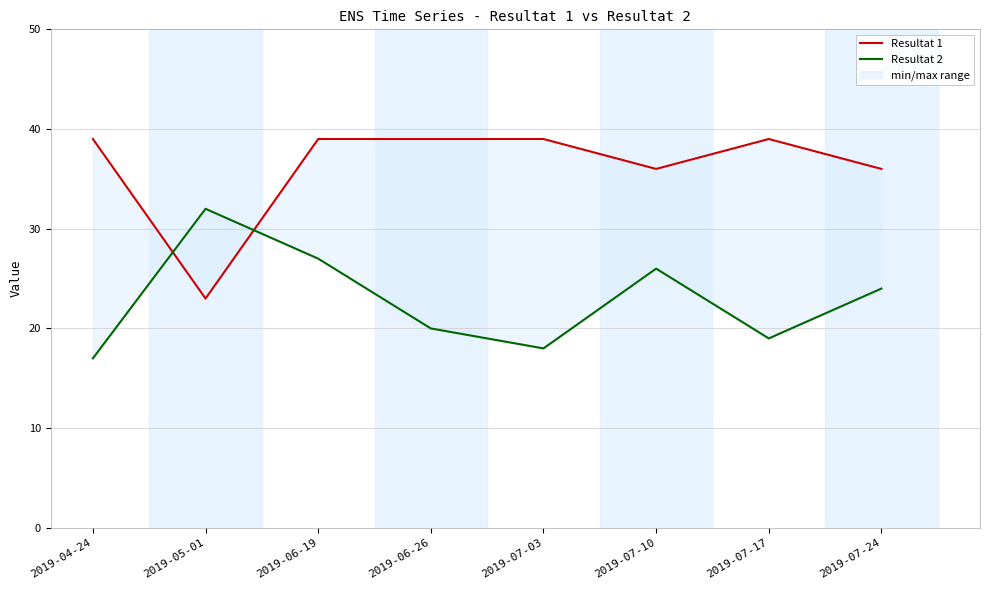

Which series has the largest total across all categories?

Resultat 1